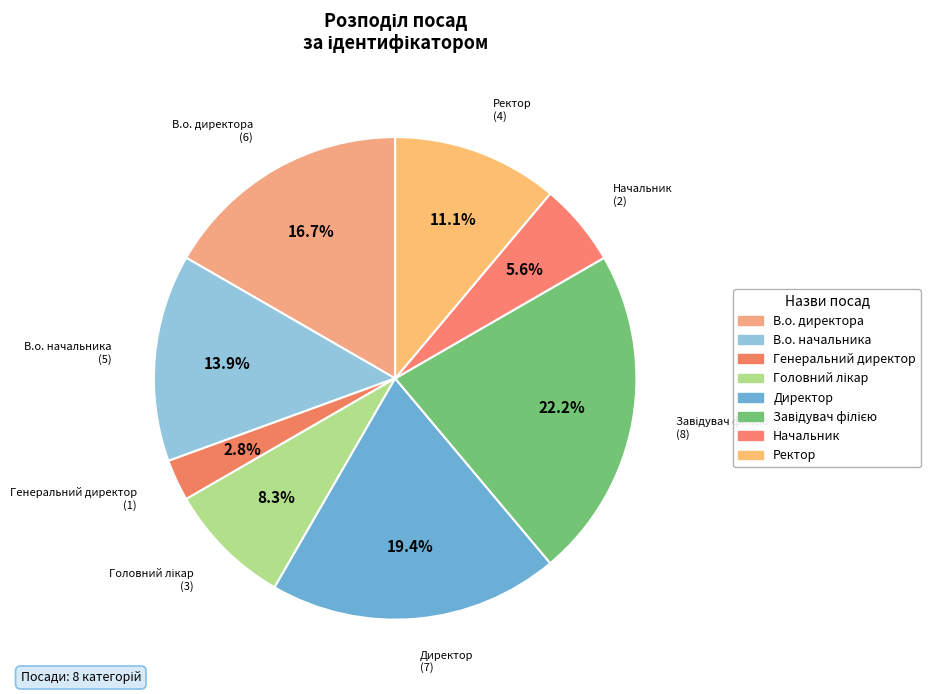

To the nearest percent, what is the difference between the largest and smallest slice percentages?

19%